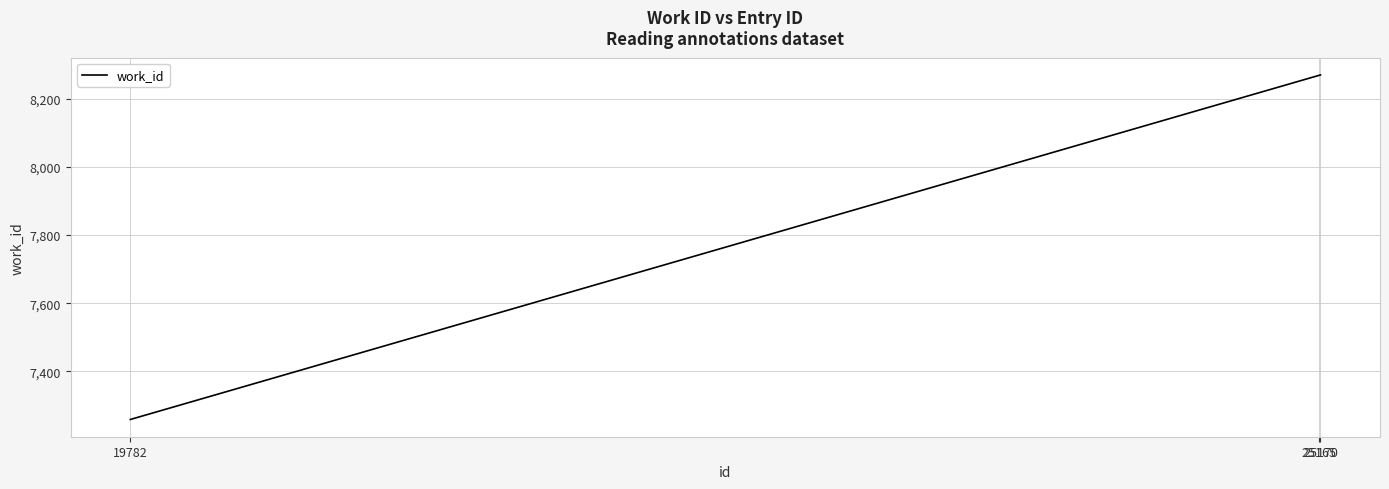

What is the maximum value shown in the chart?

8271